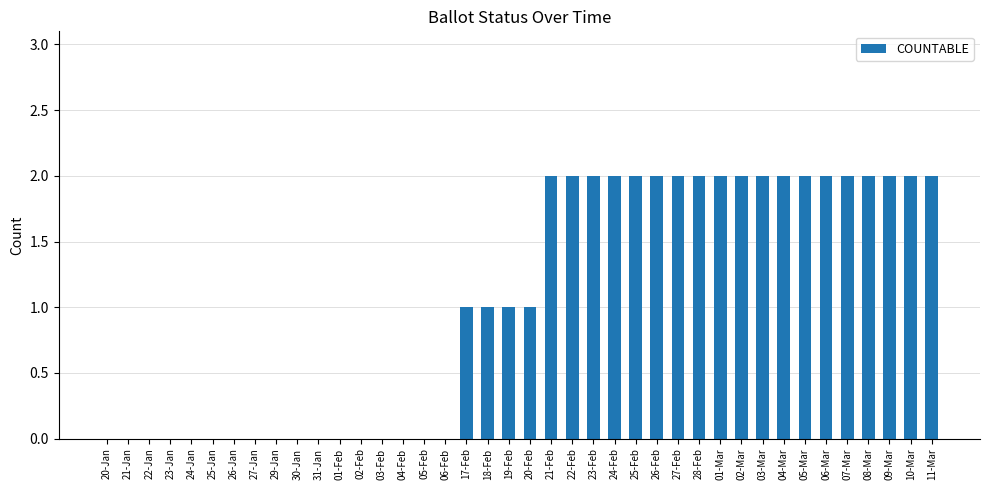

What is the ratio of the value at 24-Feb to the value at 07-Mar?

1.0